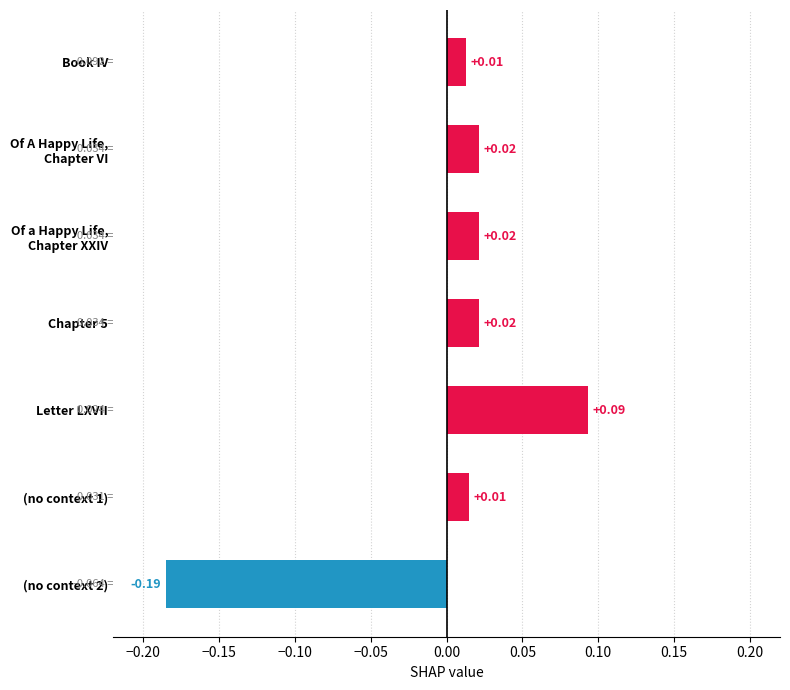

What is the label of the 5th bar from the top?

Letter LXVII